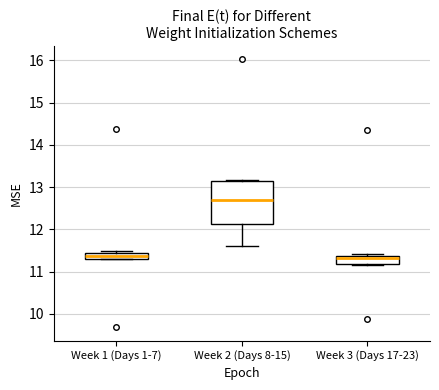

Comparing the boxes themselves (not the whiskers), which one is the tallest?

Week 2 (Days 8-15)